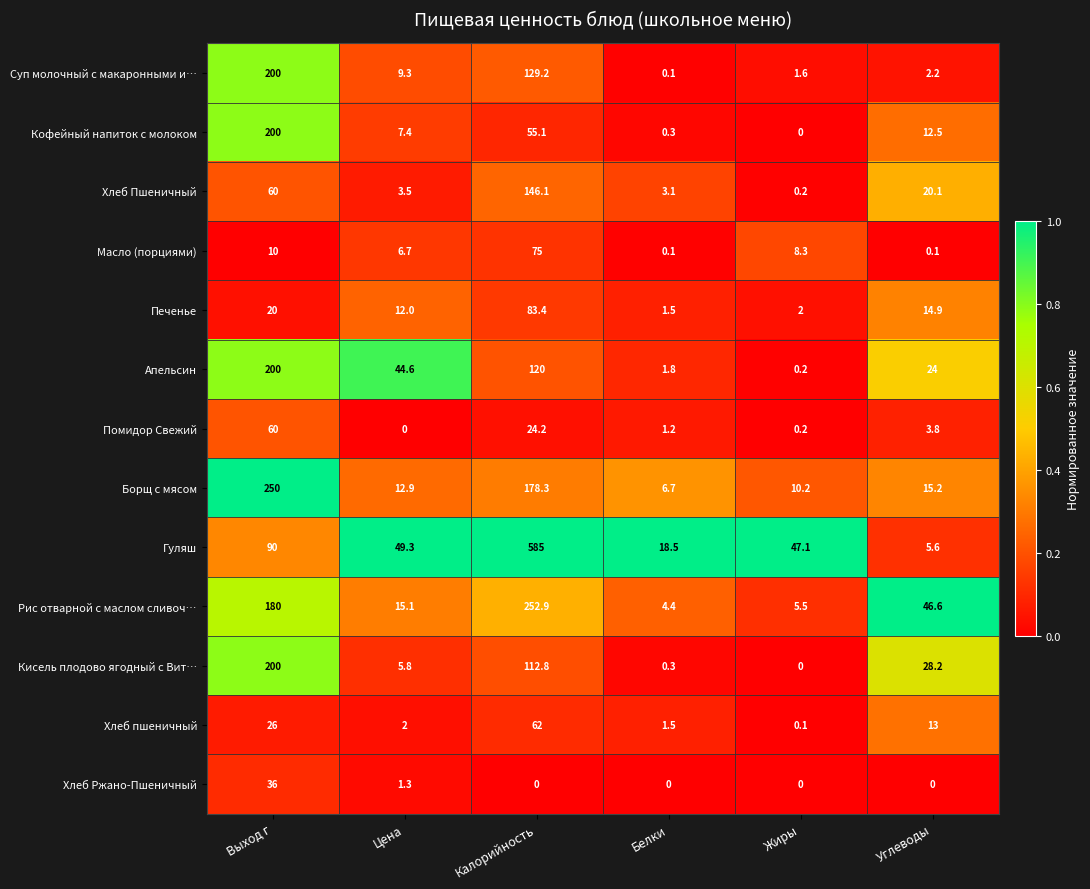

Between Цена and Углеводы, which series saw the biggest shift?

Гуляш